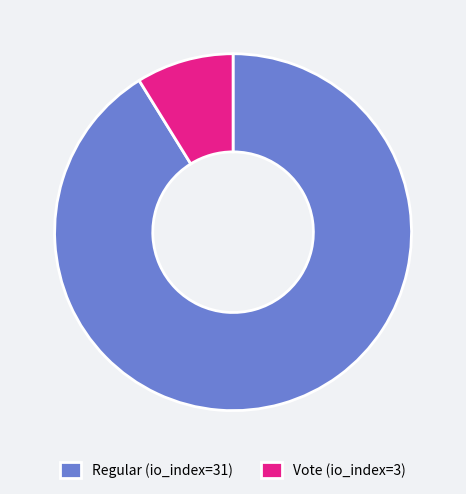

Between Vote (io_index=3) and Regular (io_index=31), which is larger?

Regular (io_index=31)